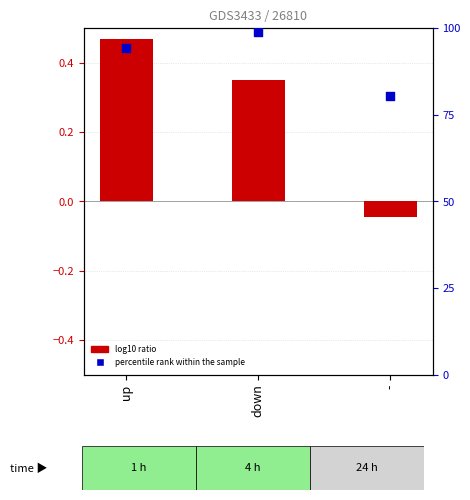

Which series reaches the minimum Y coordinate?

log10 ratio